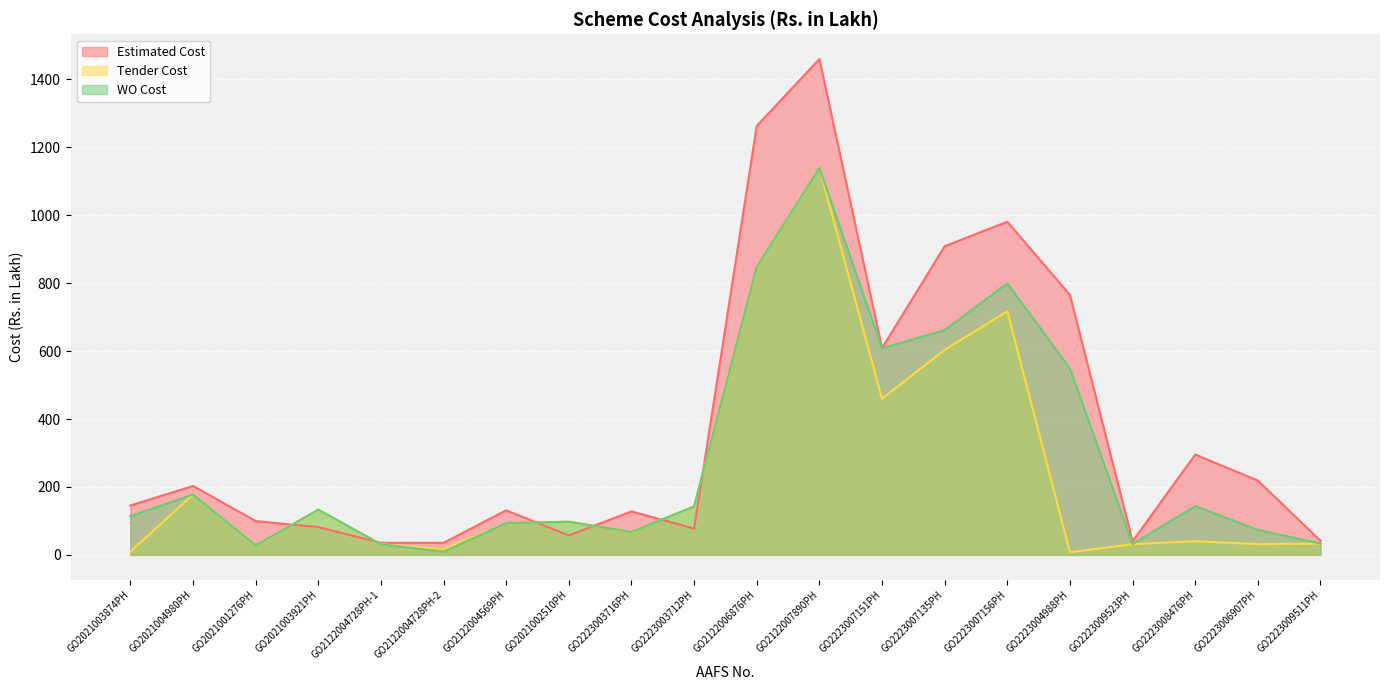

Which category has the lowest value across all series?

GO2223004988PH